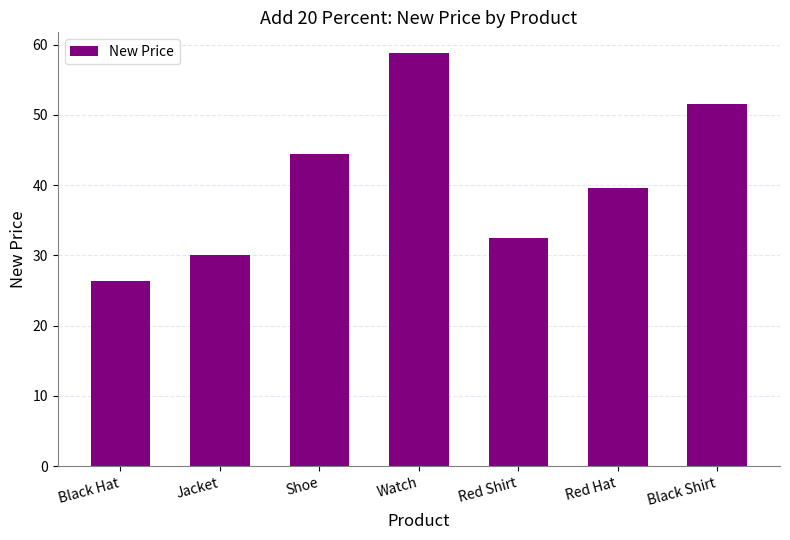

The value at Jacket is 30.0. True or false?

True